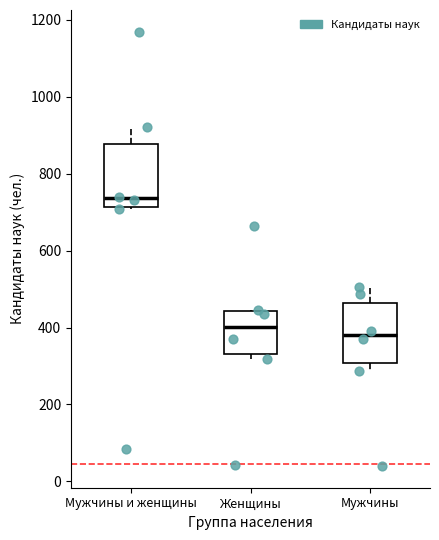

Reading left to right, transcribe this box plot: for each box, give where its median line is, the range the box spans, and where its two whiskers end, as read against the y-axis. The values are not printed on the chart, so give them approximately, as read against the axis.

Мужчины и женщины: median 740, box 720 to 880, whiskers 700 to 920
Женщины: median 400, box 340 to 440, whiskers 320 to 440
Мужчины: median 380, box 300 to 460, whiskers 280 to 500